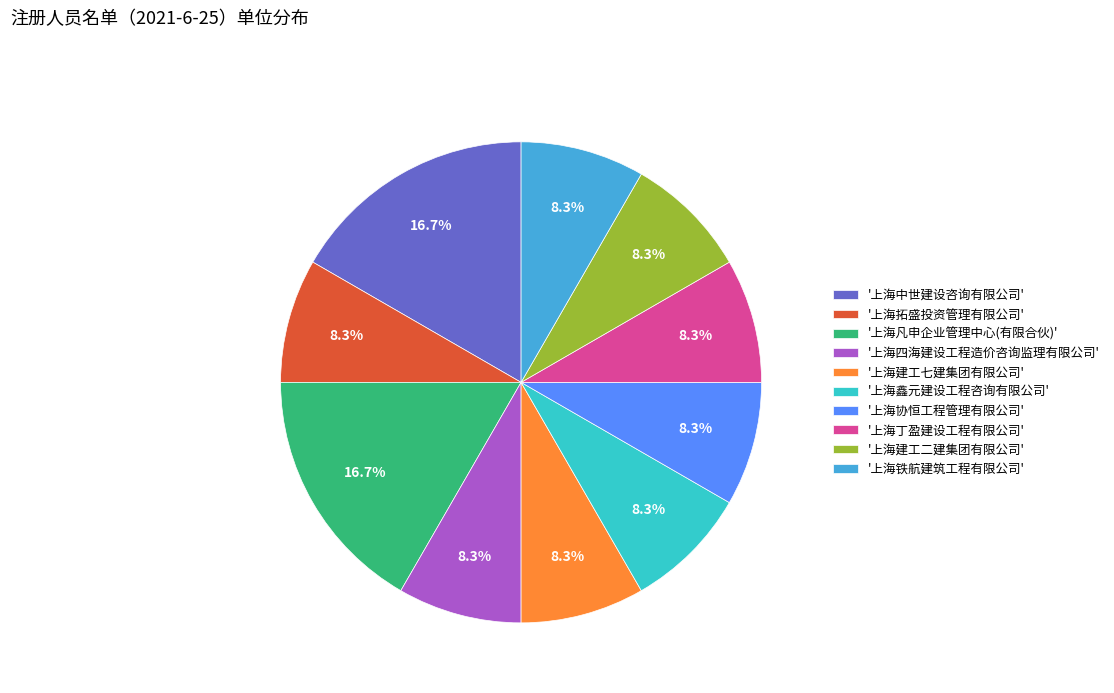

What is the ratio of the value at '上海丁盈建设工程有限公司' to the value at '上海铁航建筑工程有限公司'?

1.0